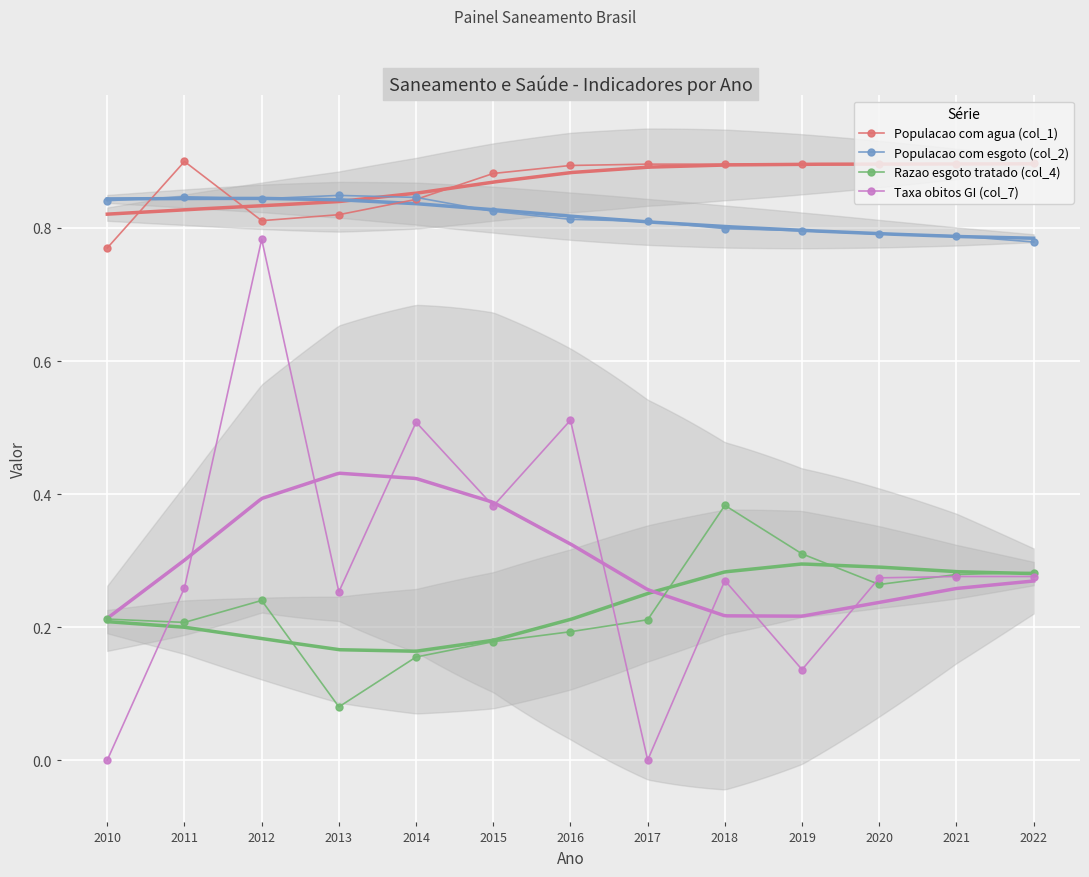

Which has a higher value, 2019 or 2018?

2019